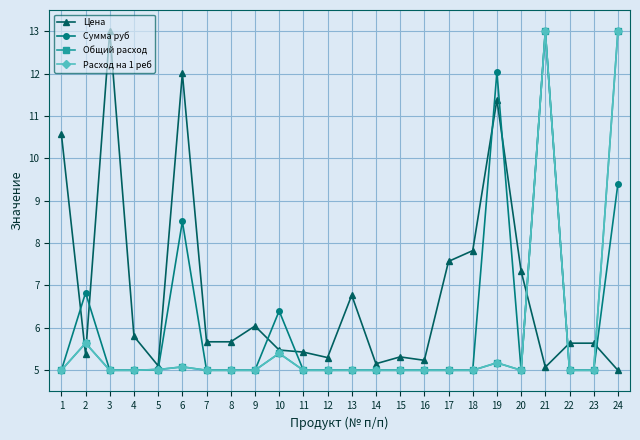

Reading left to right, extract all data points from this chart.

Цена: 10.6	5.4	13.0	5.8	5.1	12.0	5.7	5.7	6.0	5.5	5.4	5.3	6.8	5.2	5.3	5.2	7.6	7.8	11.4	7.3	5.1	5.6	5.6	5.0
Сумма руб: 5.0	6.8	5.0	5.0	5.0	8.5	5.0	5.0	5.0	6.4	5.0	5.0	5.0	5.0	5.0	5.0	5.0	5.0	12.0	5.0	13.0	5.0	5.0	9.4
Общий расход: 5.0	5.6	5.0	5.0	5.0	5.1	5.0	5.0	5.0	5.4	5.0	5.0	5.0	5.0	5.0	5.0	5.0	5.0	5.2	5.0	13.0	5.0	5.0	13.0
Расход на 1 реб: 5.0	5.6	5.0	5.0	5.0	5.1	5.0	5.0	5.0	5.4	5.0	5.0	5.0	5.0	5.0	5.0	5.0	5.0	5.2	5.0	13.0	5.0	5.0	13.0